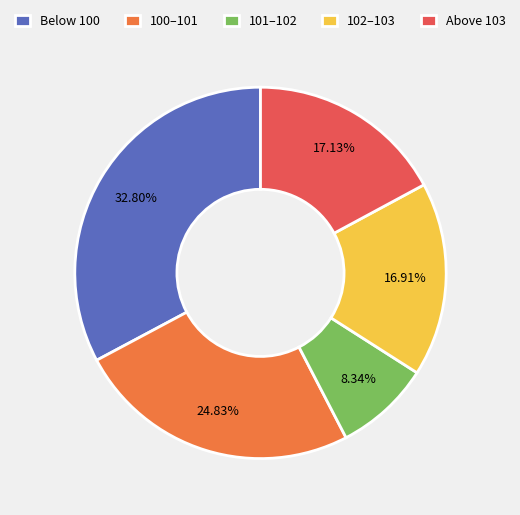

Do Above 103 and 102–103 together represent more than half of the pie?

No